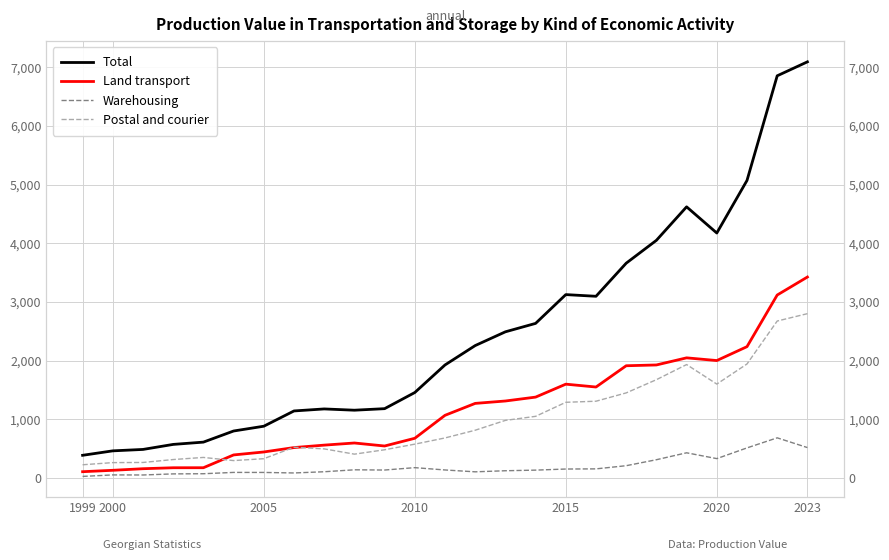

How many categories are shown in the chart?

25